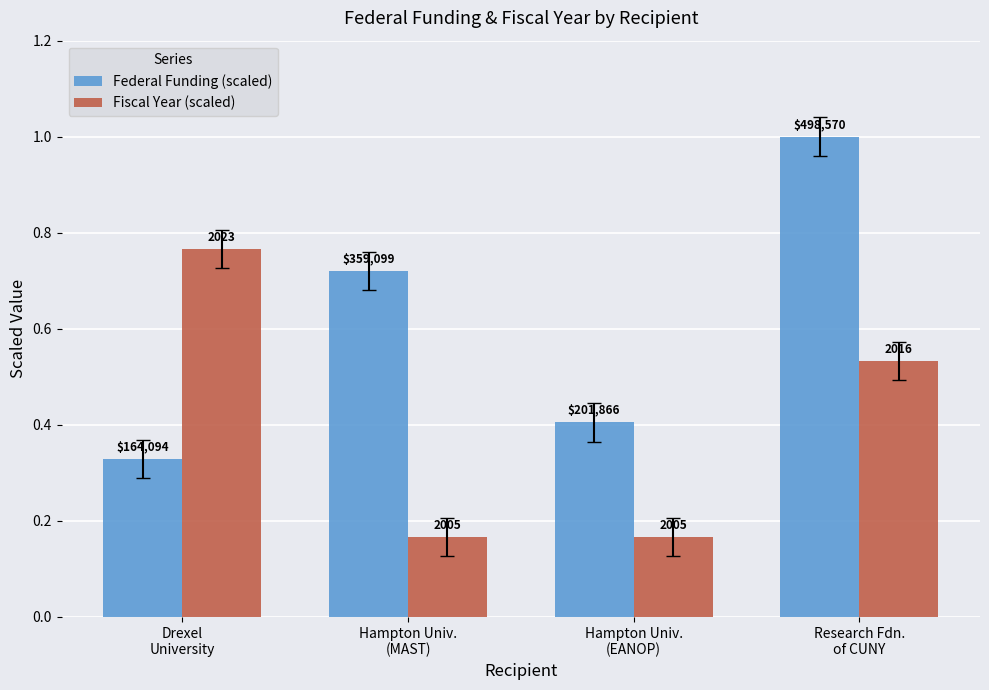

List the series in order of their overall mean, highest first.

Federal Funding (scaled), Fiscal Year (scaled)